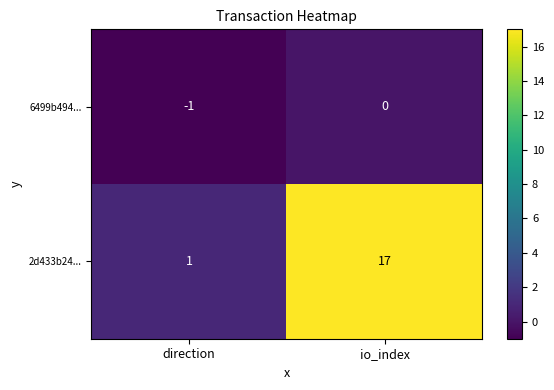

Between direction and io_index, which series saw the biggest shift?

2d433b24...